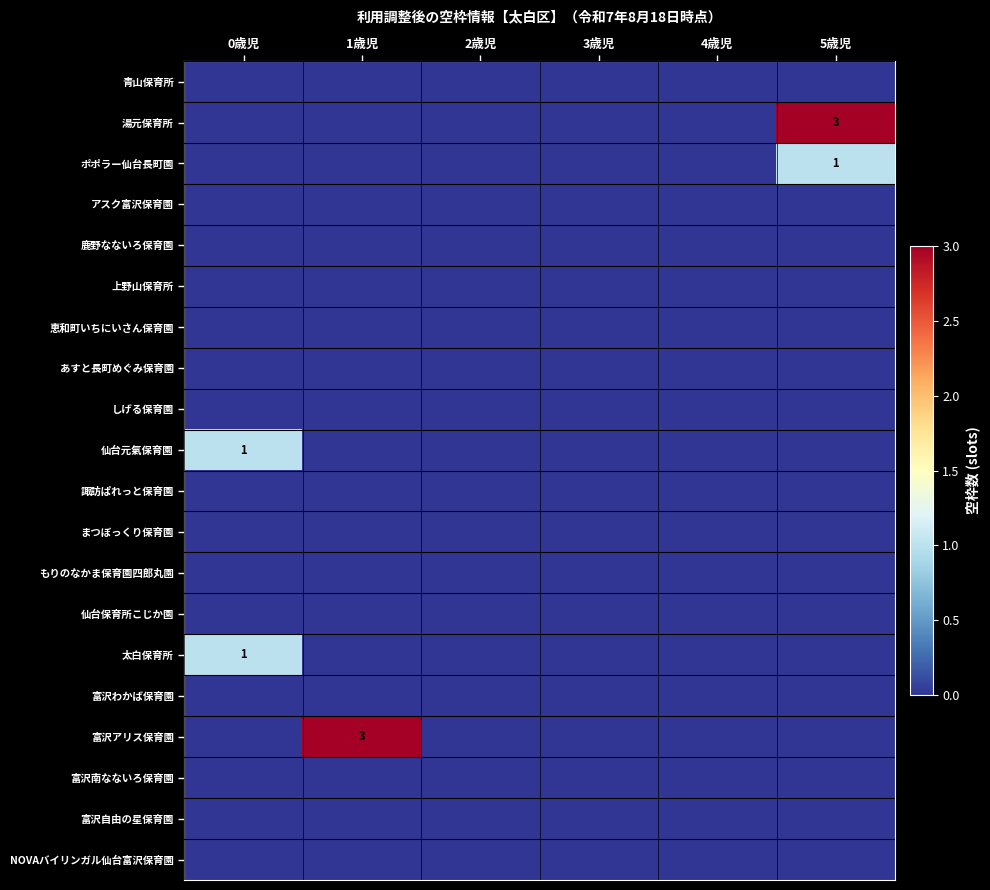

What is the sum of all 仙台元氣保育園 values?

1